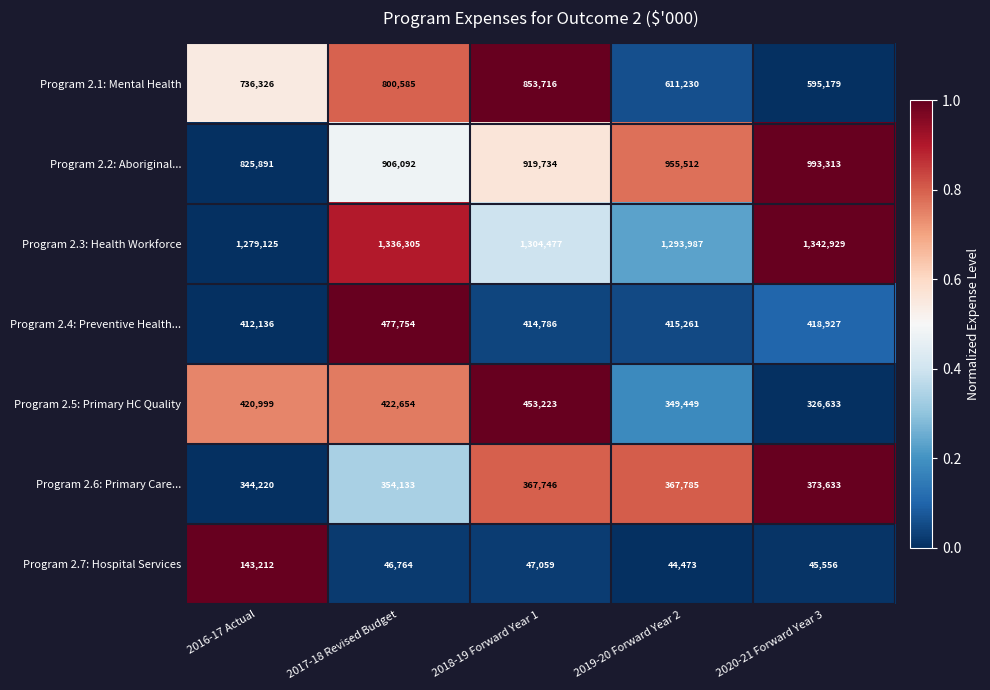

The value of Program 2.7: Hospital Services at 2020-21 Forward Year 3 is 45556. True or false?

True